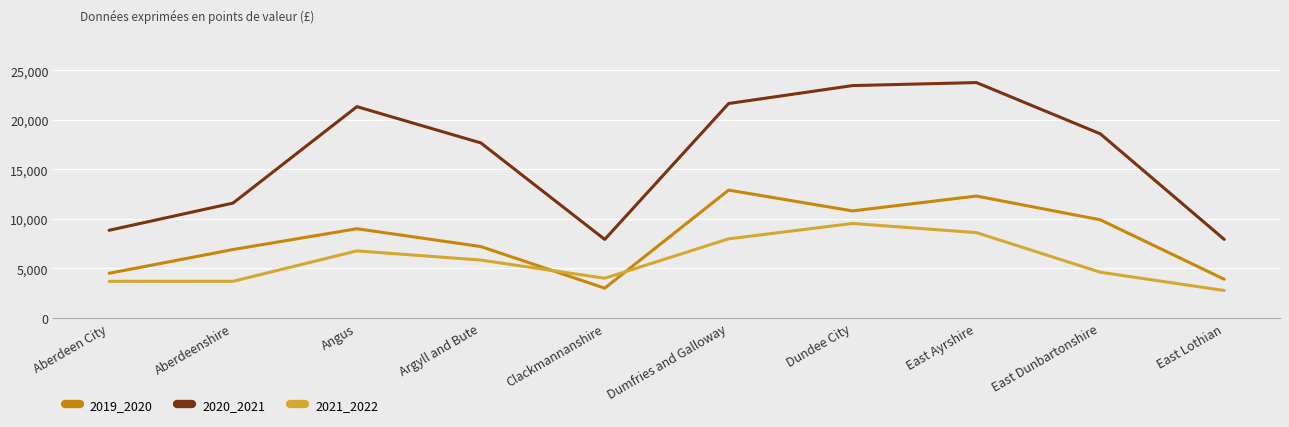

Reading left to right, transcribe all the data shown in this chart.

2019_2020: 4500	6900	9000	7200	3000	12900	10800	12300	9900	3900
2020_2021: 8843	11589	21326	17665	7922	21642	23452	23757	18581	7922
2021_2022: 3692	3692	6764	5837	4000	7981	9531	8607	4607	2764